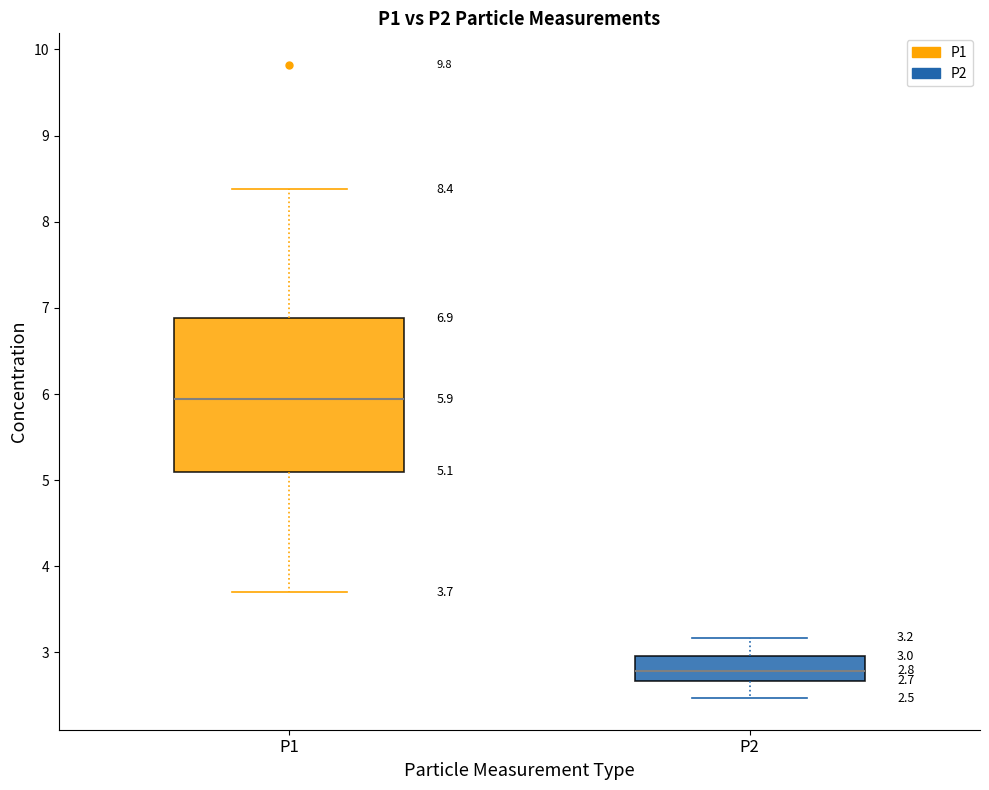

Which box's median line is the highest?

P1